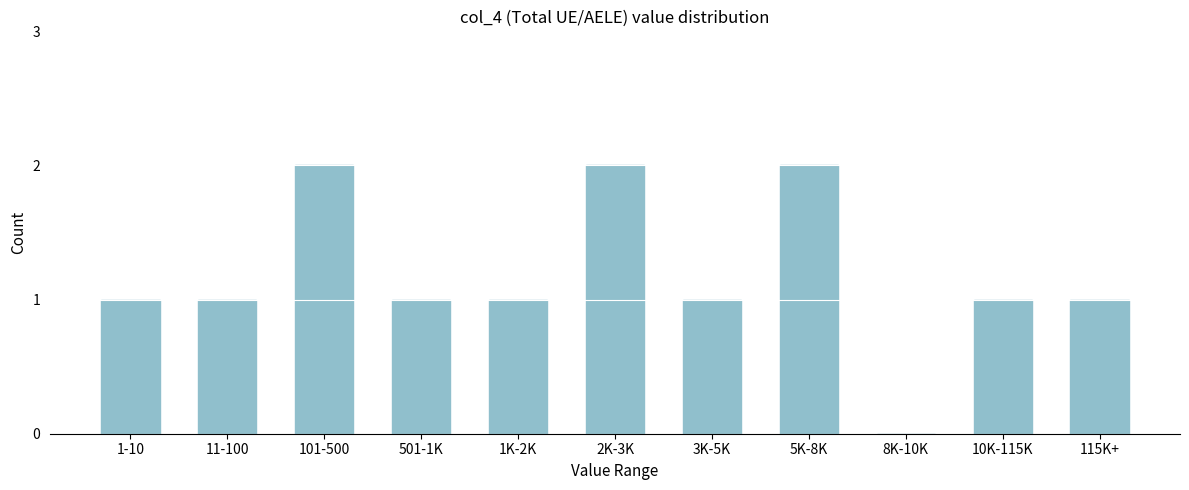

Reading left to right, what are all the values shown in this chart?

1-10=1	11-100=1	101-500=2	501-1K=1	1K-2K=1	2K-3K=2	3K-5K=1	5K-8K=2	8K-10K=0	10K-115K=1	115K+=1